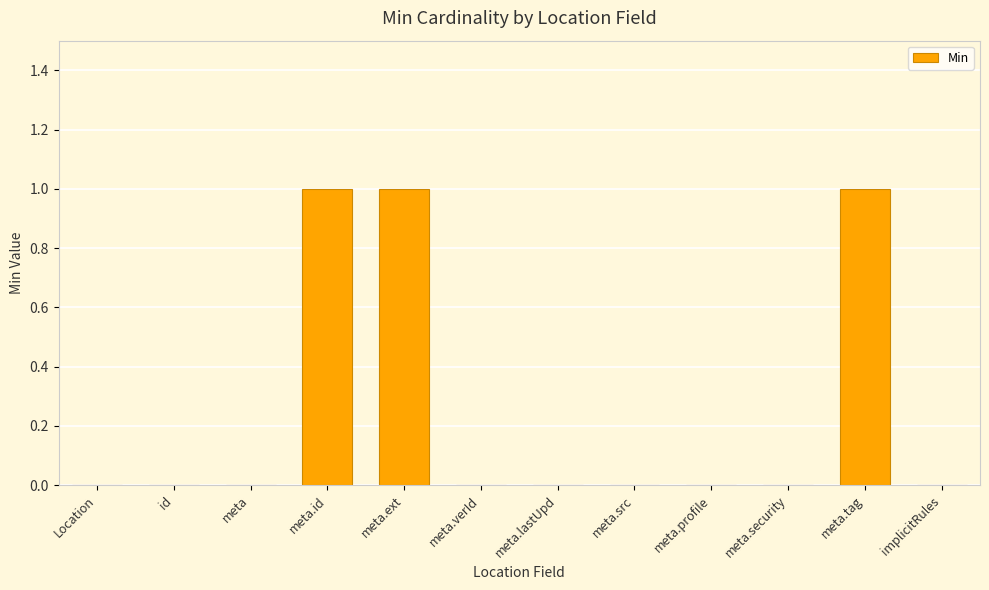

Are the bars horizontal?

No